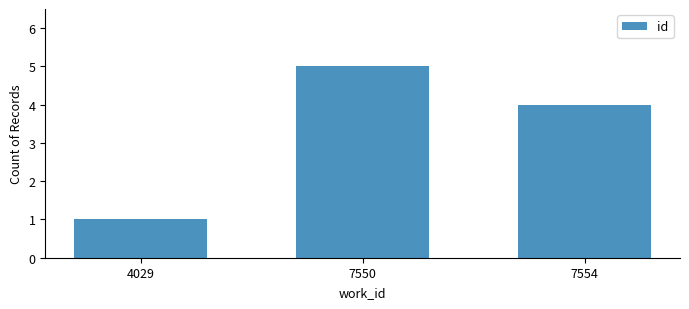

The chart shows a value of 4 at 7554. True or false?

True